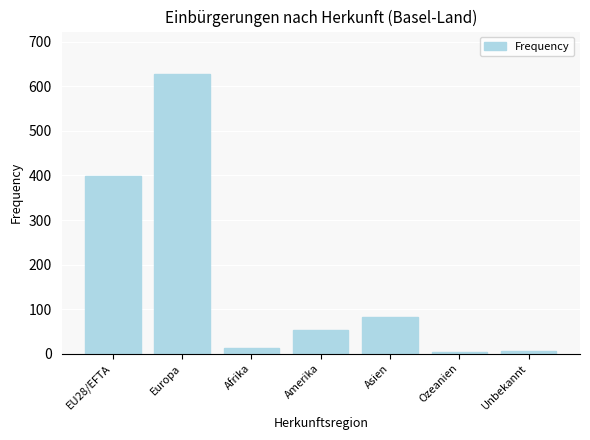

What is the difference between the maximum and minimum values?

625